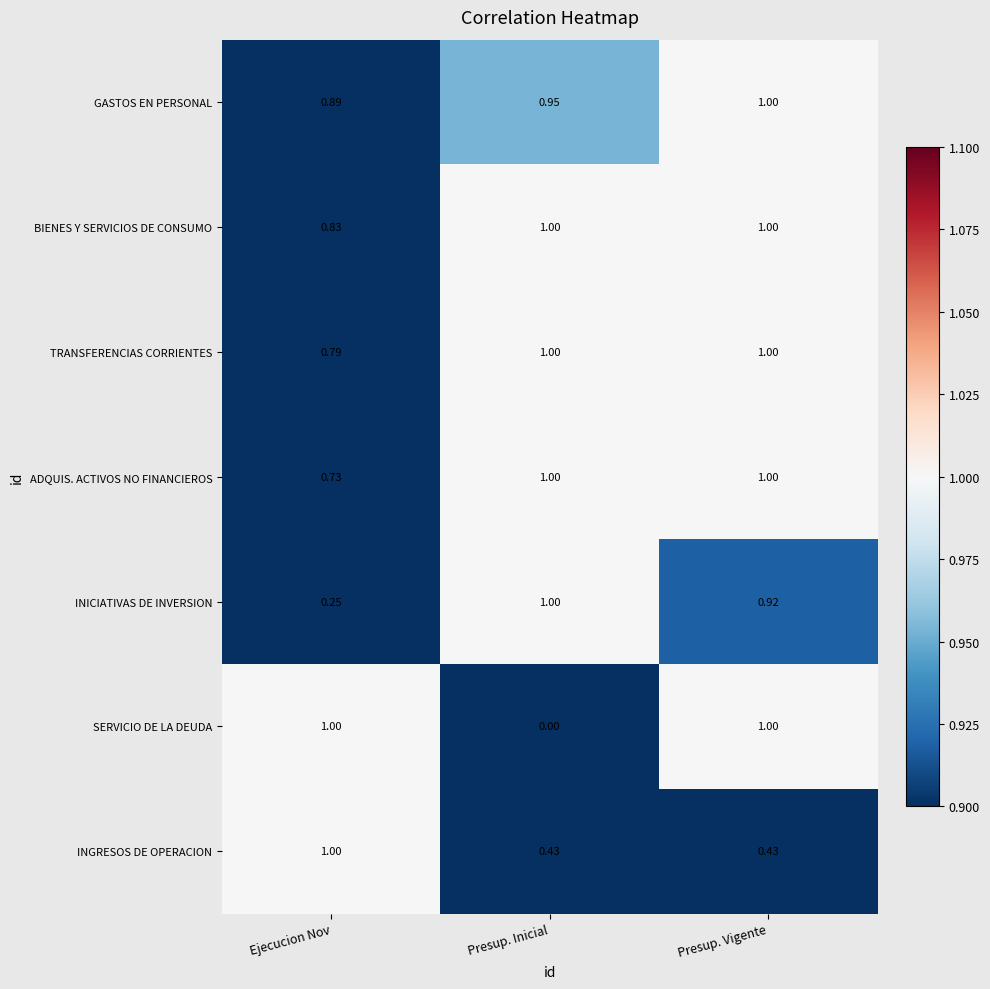

Which series changed the most between Ejecucion Nov and Presup. Vigente?

INICIATIVAS DE INVERSION